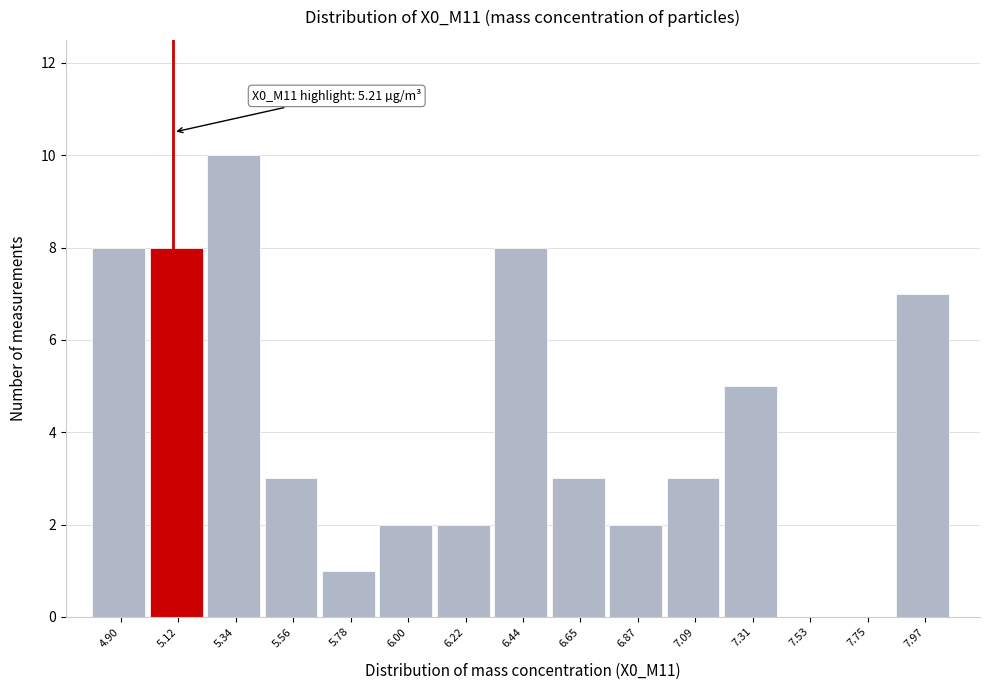

Reading left to right, extract all data points from this chart.

4.90=8	5.12=8	5.34=10	5.56=3	5.78=1	6.00=2	6.22=2	6.44=8	6.65=3	6.87=2	7.09=3	7.31=5	7.53=0	7.75=0	7.97=7